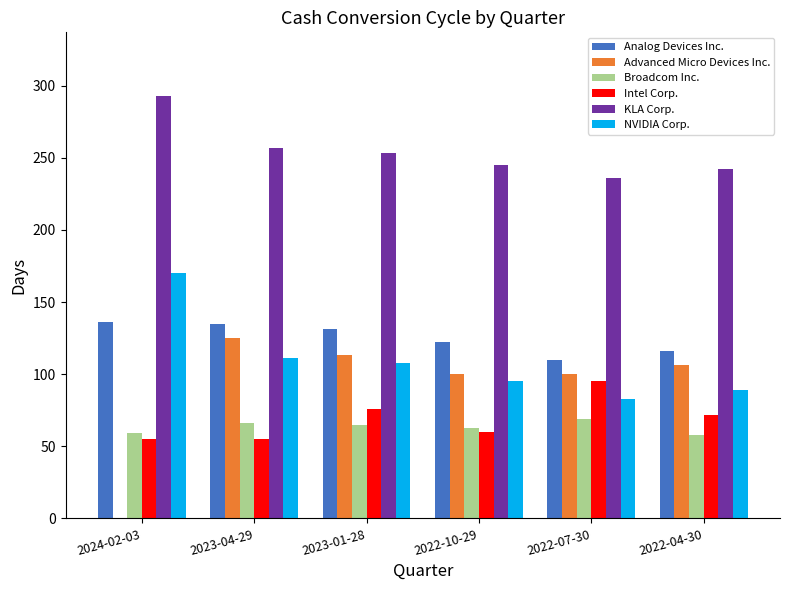

How many series are shown in this chart?

6